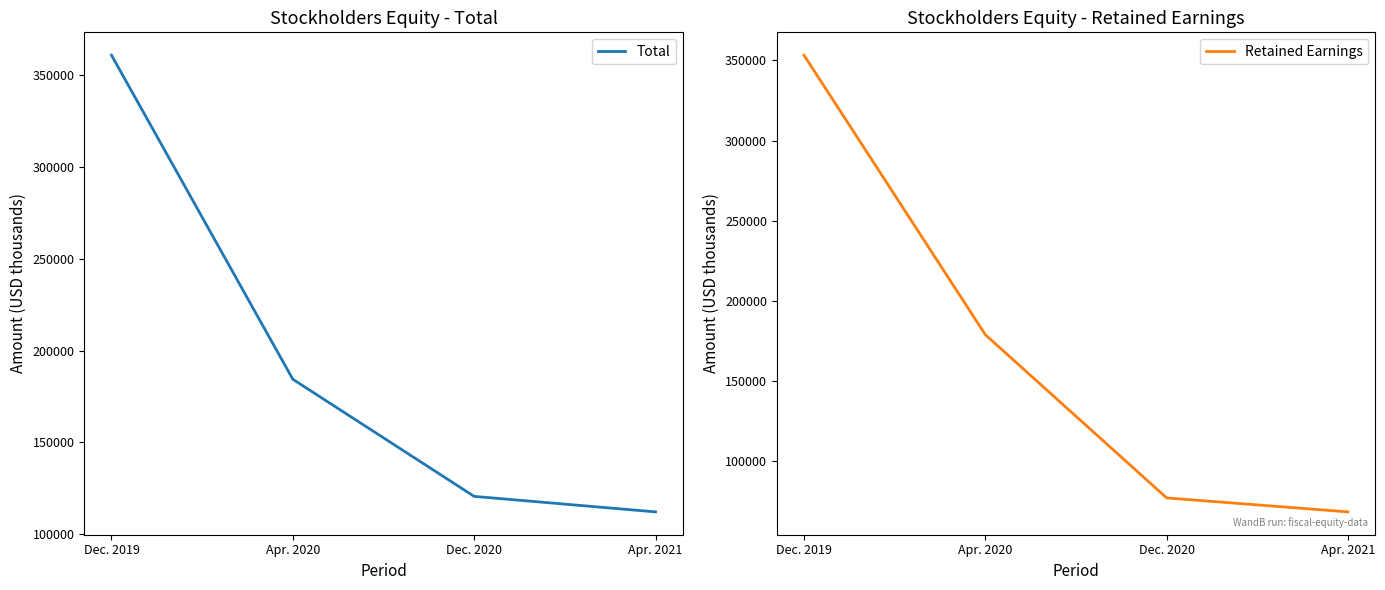

True or false: Total and Retained Earnings intersect in this chart.

False